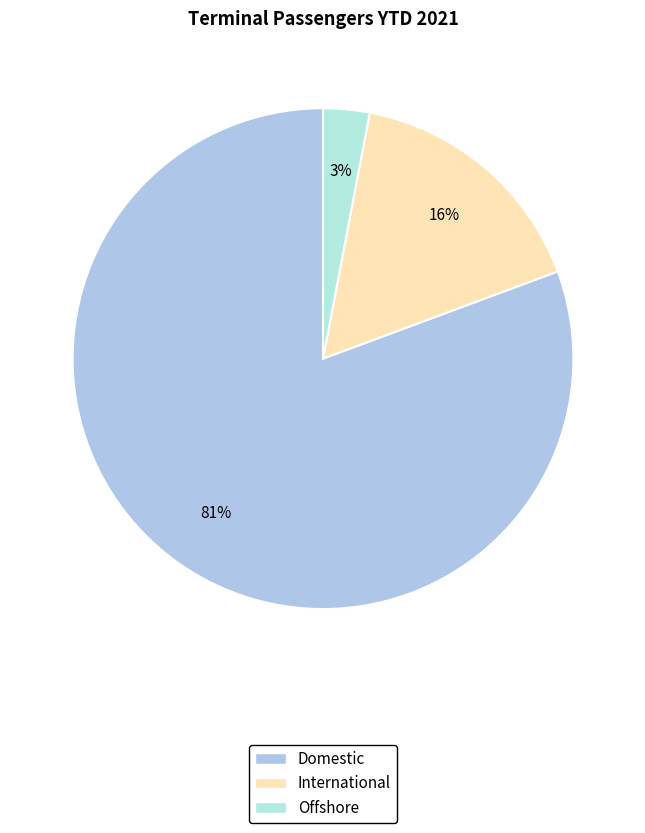

Is there a majority slice in this chart?

Yes